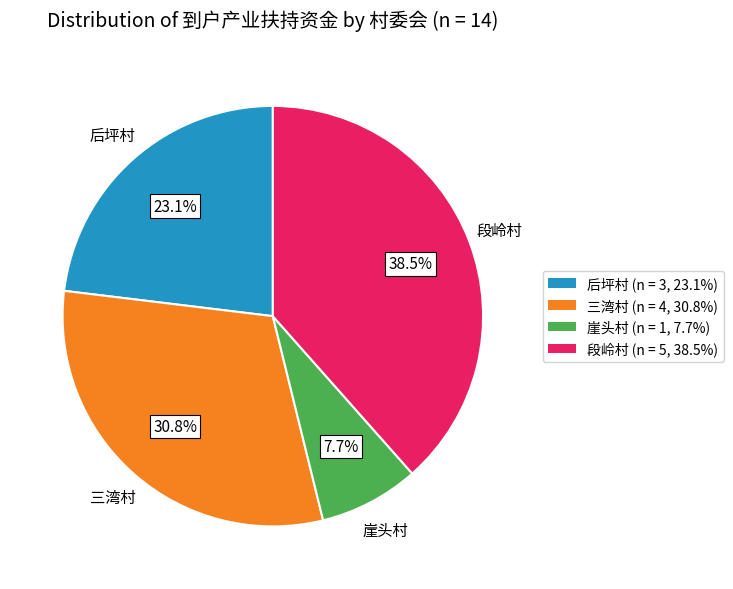

What percentage is the 后坪村 slice, to the nearest percent?

23%